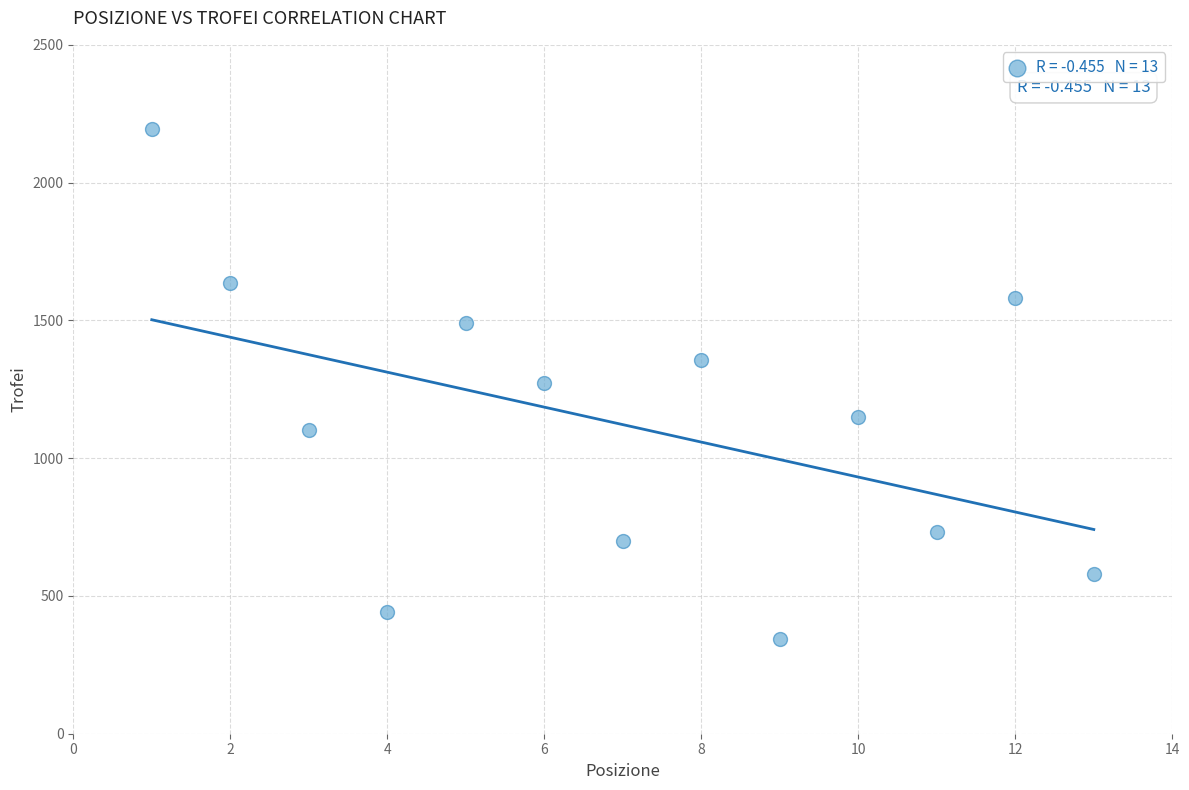

What is the range of X values (max minus min)?

12